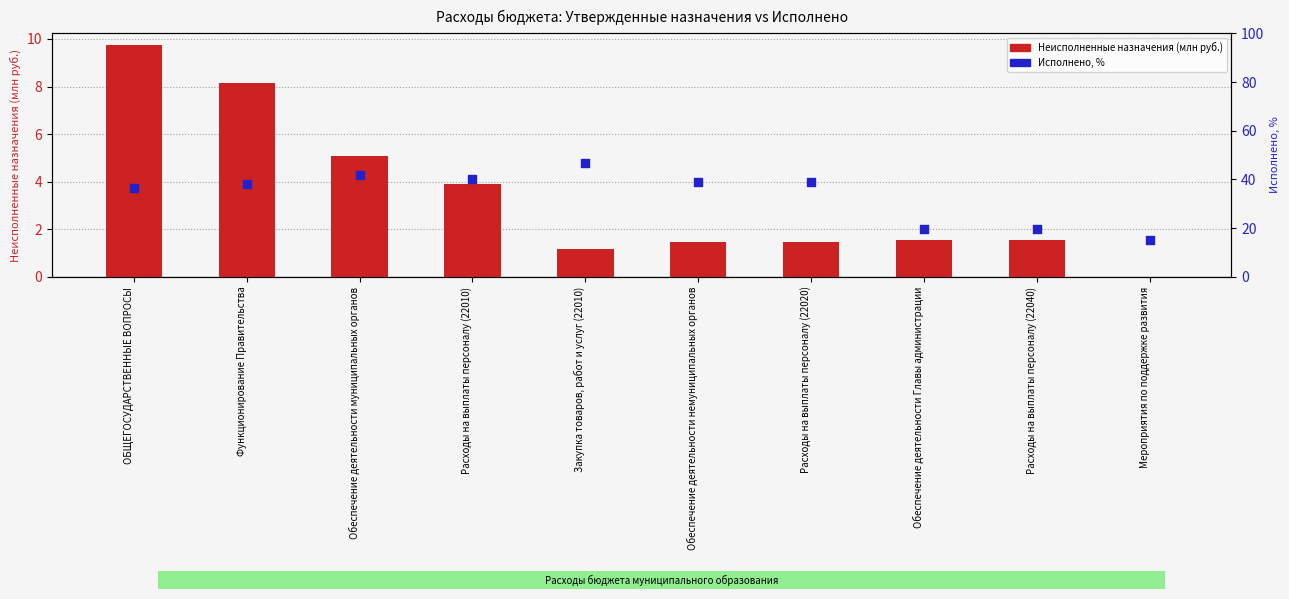

At which category is the sum across all series the highest?

Закупка товаров, работ и услуг (22010)